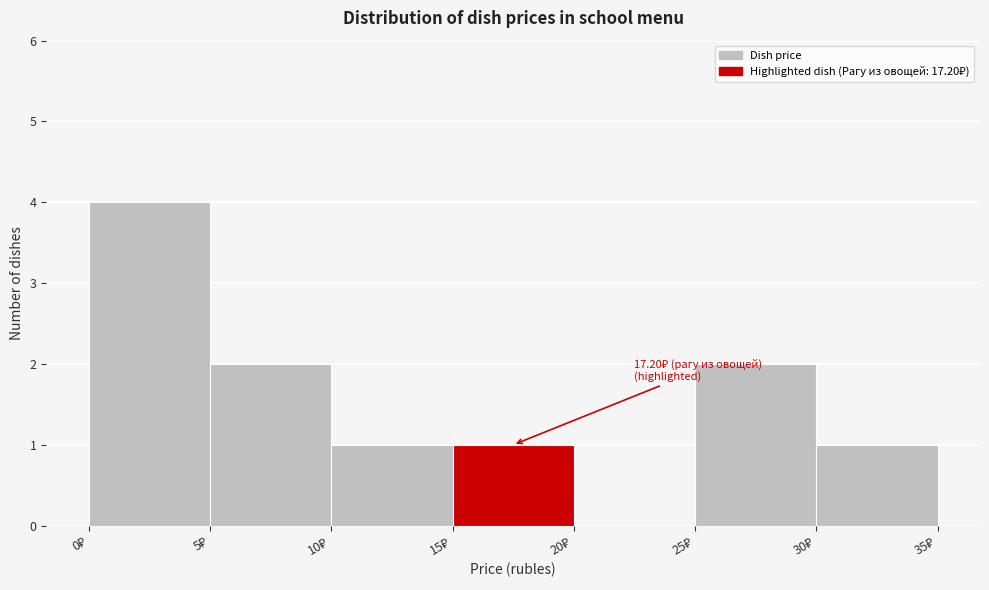

Over which range of the x-axis is the bar tallest?

0 to 5